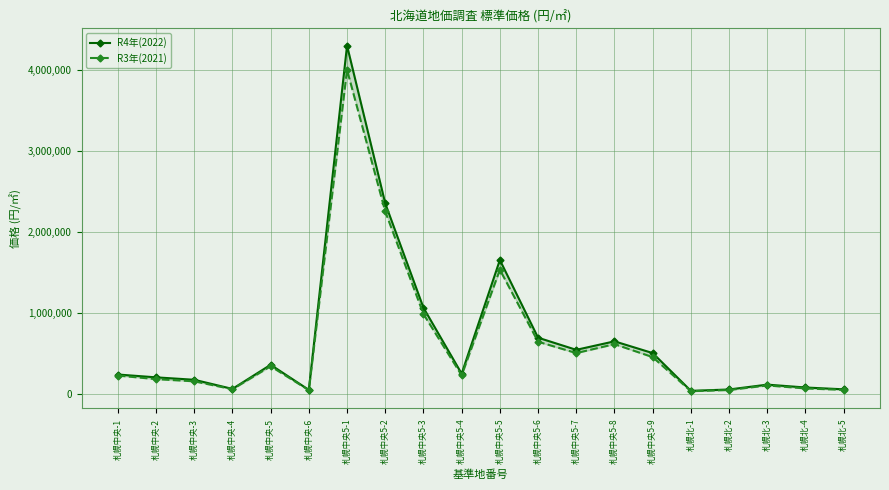

Reading left to right, list all the values displayed in this chart.

R4年(2022): 札幌中央-1=235000	札幌中央-2=200000	札幌中央-3=170000	札幌中央-4=57000	札幌中央-5=355000	札幌中央-6=45000	札幌中央5-1=4300000	札幌中央5-2=2350000	札幌中央5-3=1060000	札幌中央5-4=245000	札幌中央5-5=1650000	札幌中央5-6=690000	札幌中央5-7=540000	札幌中央5-8=645000	札幌中央5-9=500000	札幌北-1=33000	札幌北-2=50000	札幌北-3=110000	札幌北-4=74500	札幌北-5=52000
R3年(2021): 札幌中央-1=222000	札幌中央-2=178000	札幌中央-3=151000	札幌中央-4=53000	札幌中央-5=337000	札幌中央-6=41500	札幌中央5-1=4000000	札幌中央5-2=2250000	札幌中央5-3=982000	札幌中央5-4=225000	札幌中央5-5=1530000	札幌中央5-6=640000	札幌中央5-7=500000	札幌中央5-8=610000	札幌中央5-9=450000	札幌北-1=29000	札幌北-2=43700	札幌北-3=100000	札幌北-4=63000	札幌北-5=45300